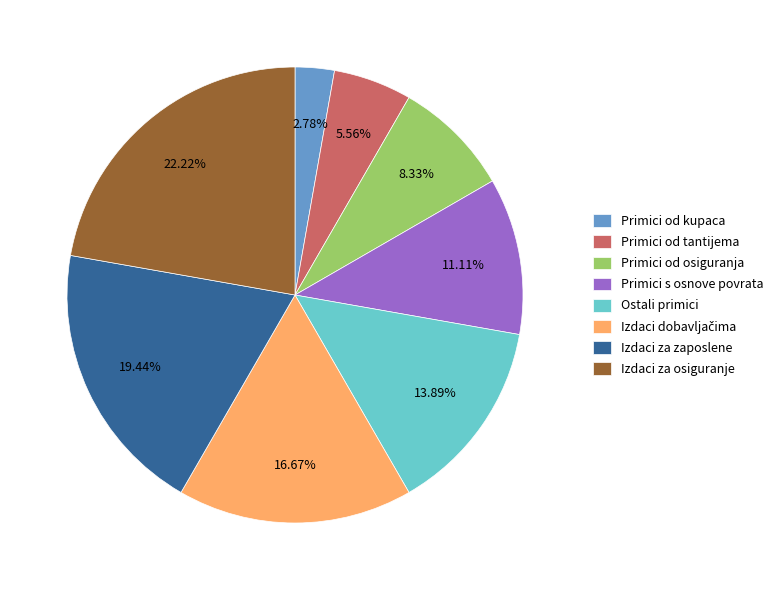

Which slice is the largest?

Izdaci za osiguranje